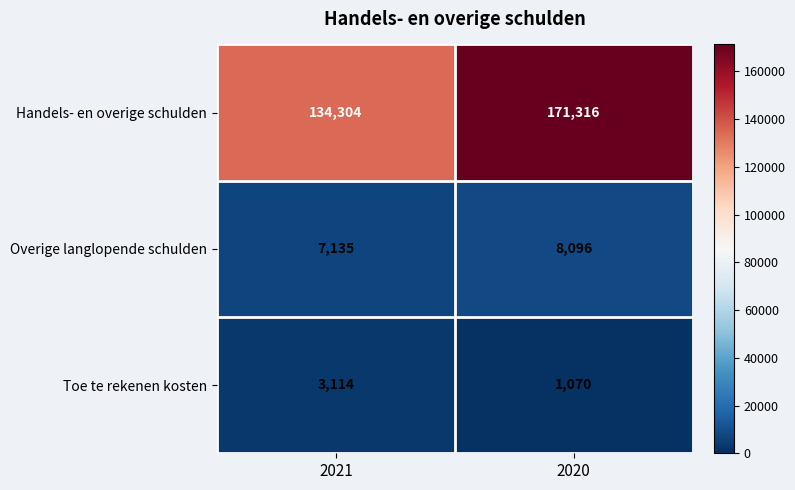

At which label is Overige langlopende schulden closest to 7615?

2021